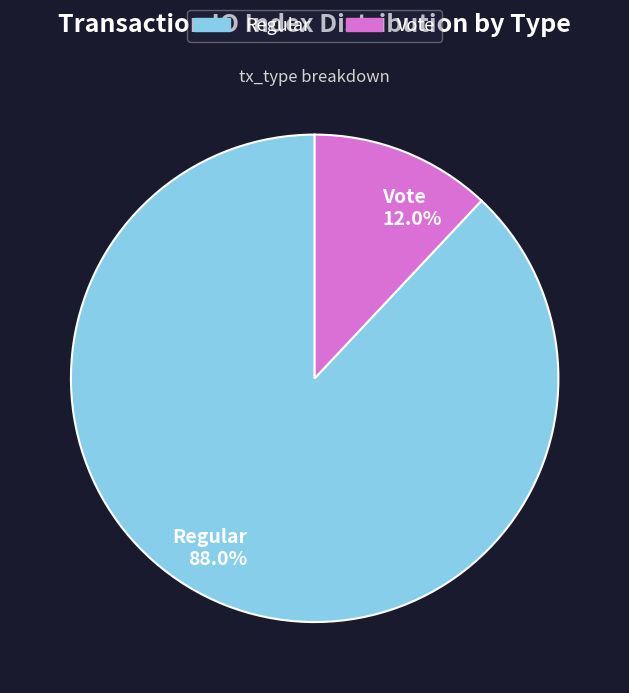

Which category has the biggest portion of the pie?

Regular